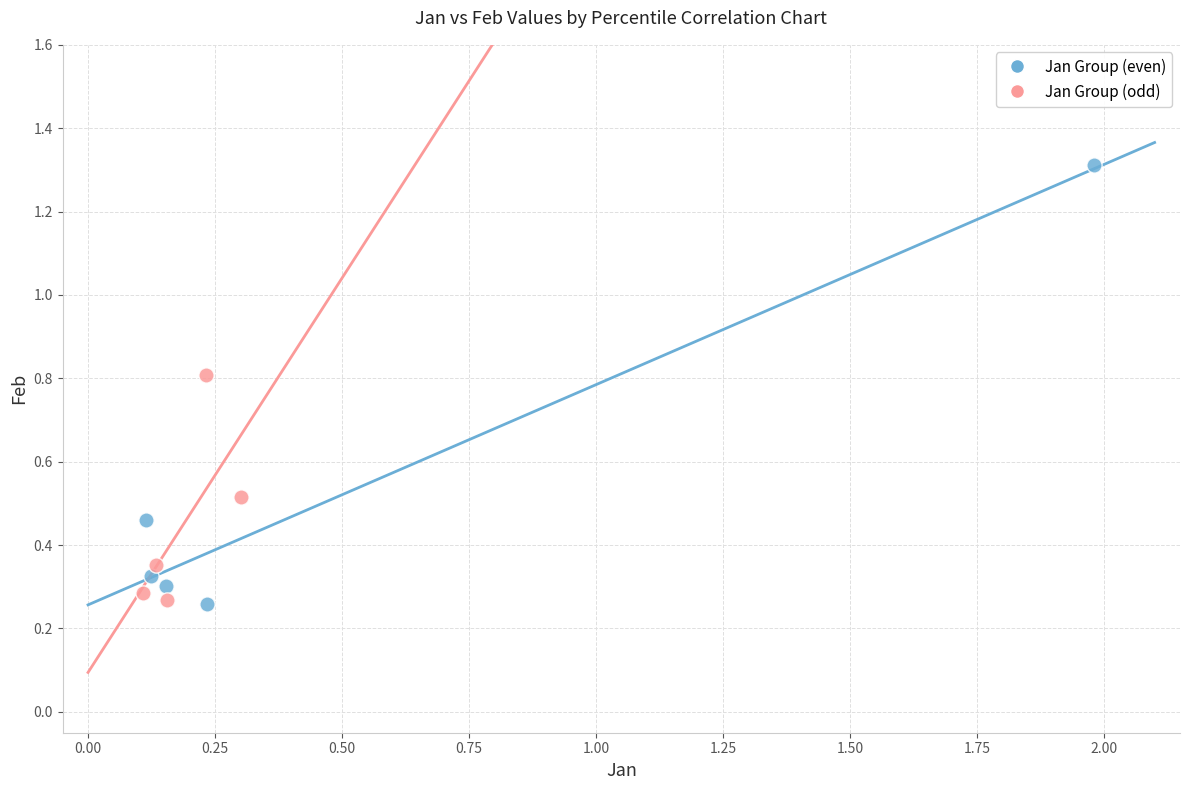

Which series contains the highest Y value?

Jan Group (even)